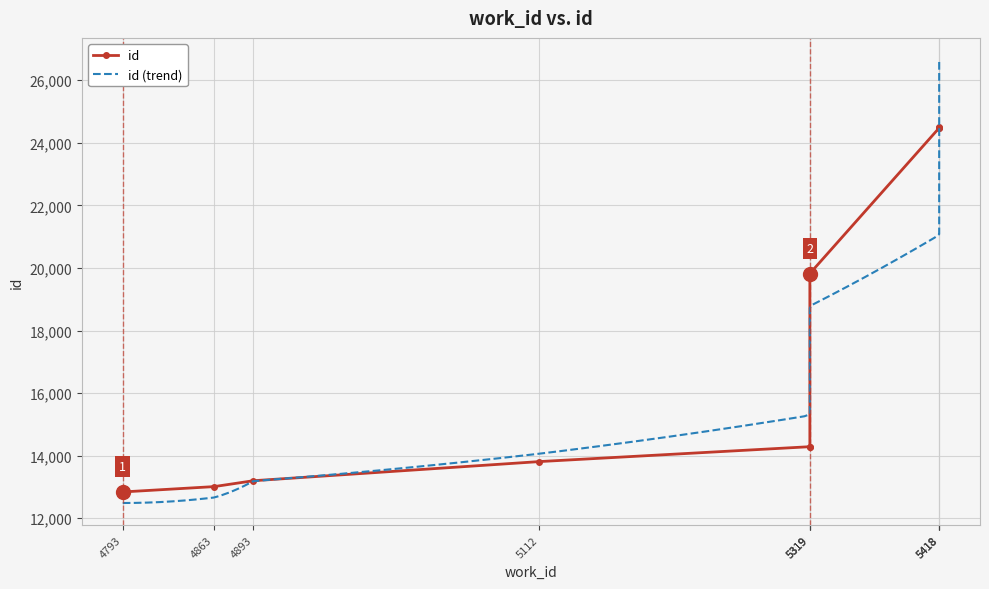

Is this an area chart (filled region under the line)?

No